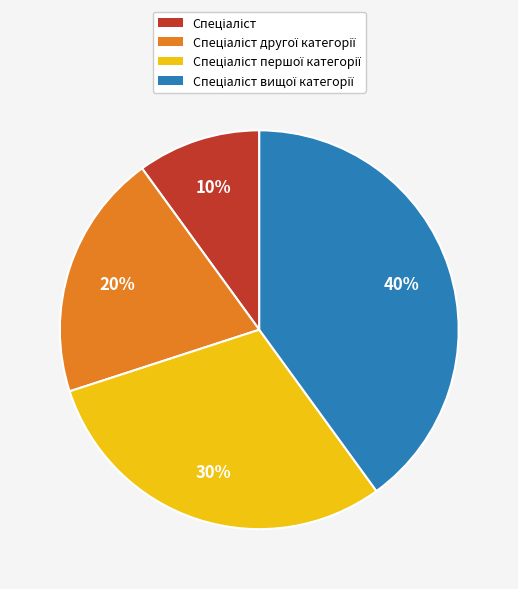

Does any single category account for the majority?

No